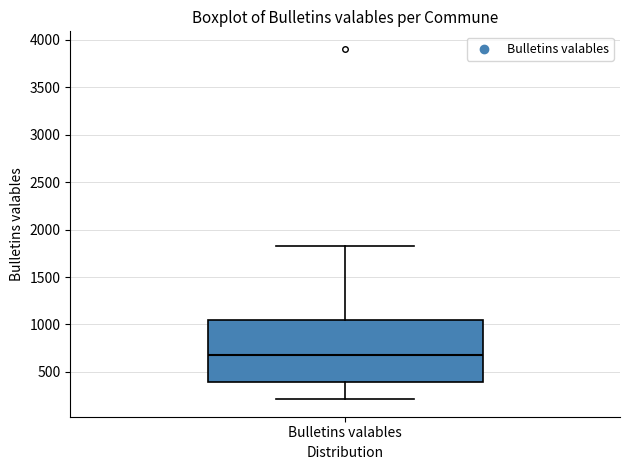

Where is the upper edge of the box for Bulletins valables on the y-axis? The values are not printed on the chart, so give them approximately, as read against the axis.

1050